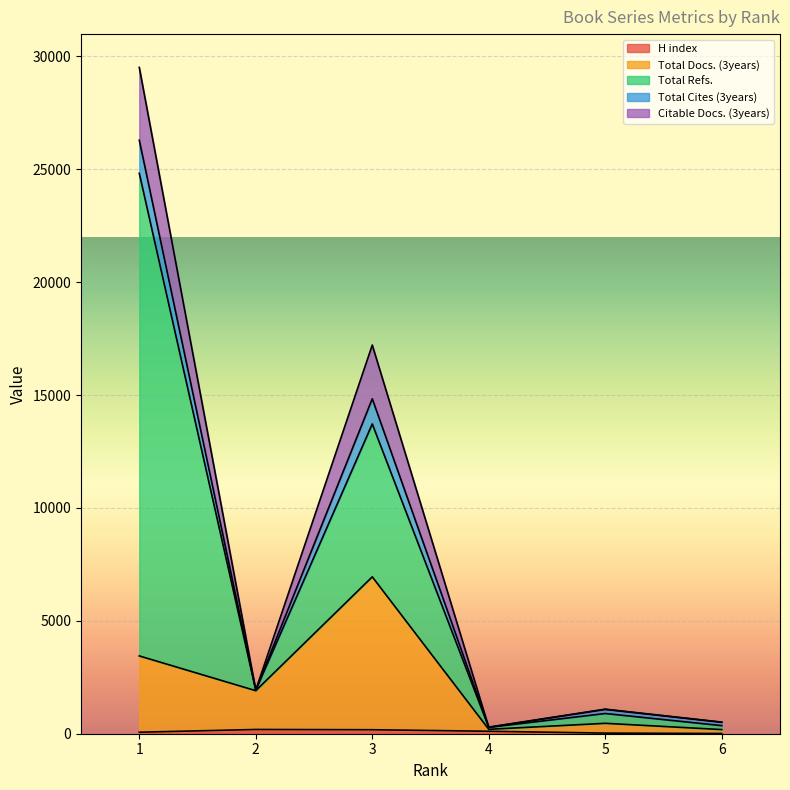

True or false: Total Docs. (3years) and H index cross at least once.

False